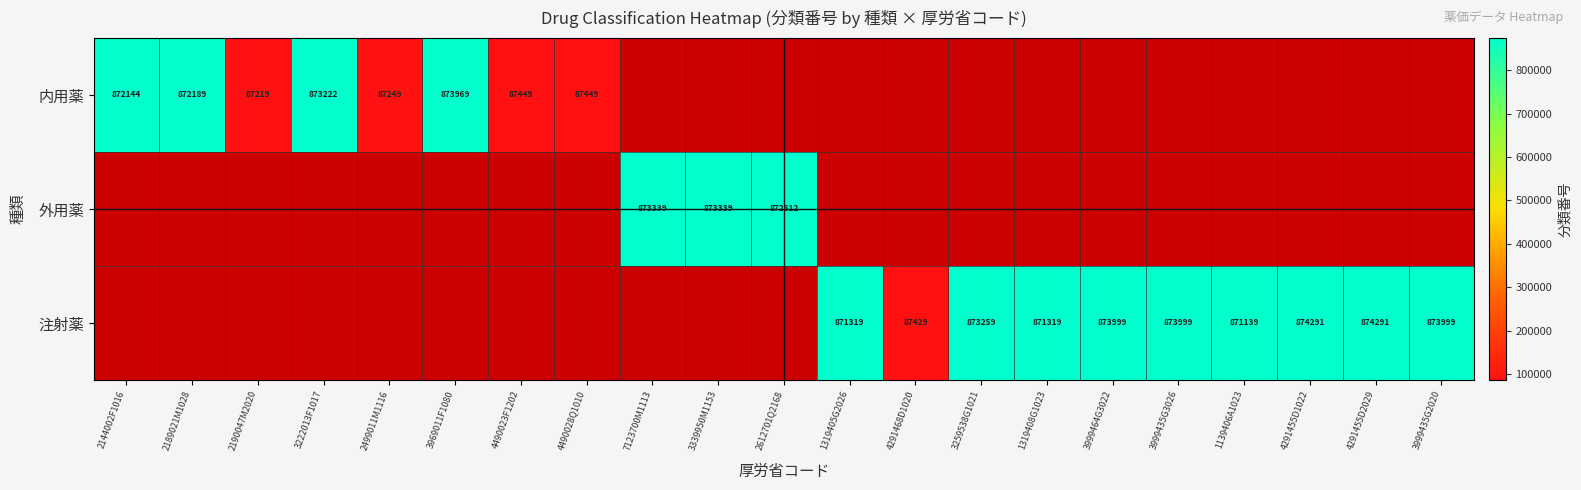

Count the number of data series in this chart.

3